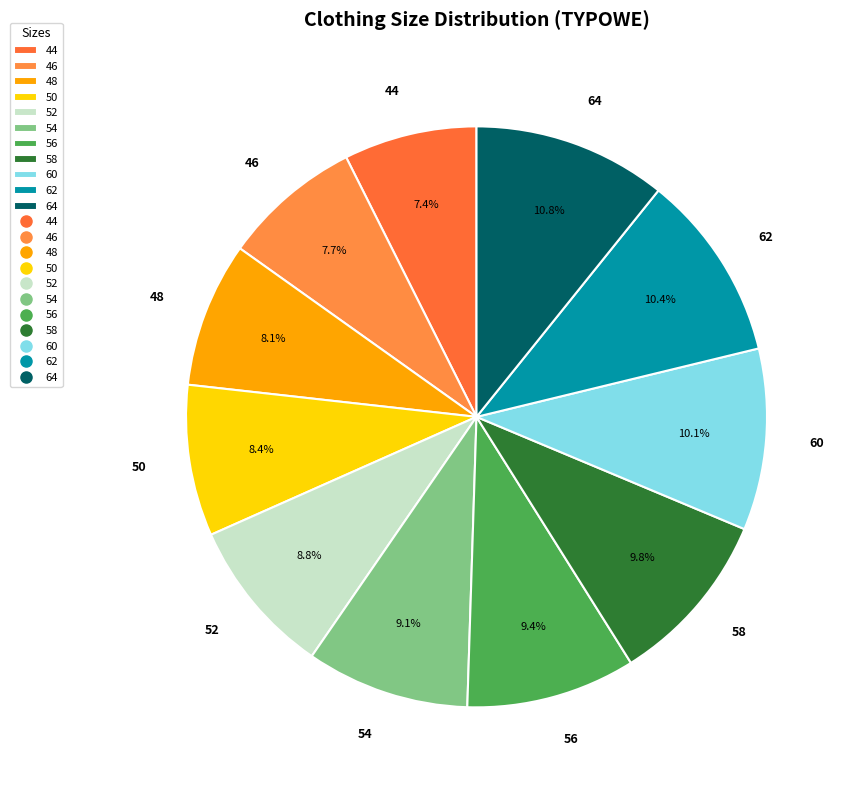

Is there any slice that represents more than half of the pie?

No